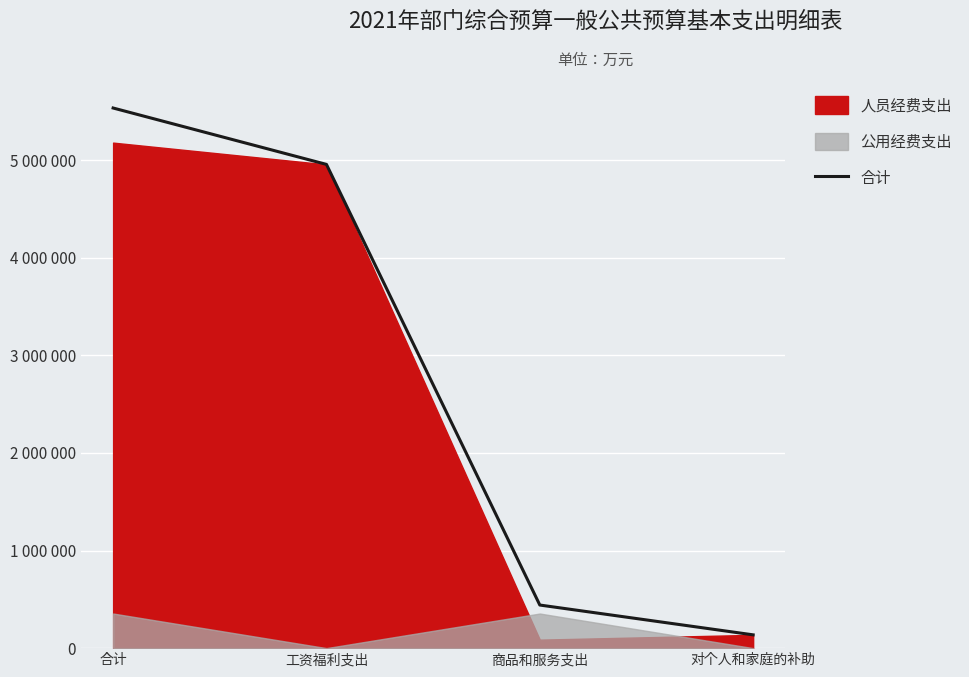

Approximately how many times larger is the value at 商品和服务支出 compared to 对个人和家庭的补助?

3.2